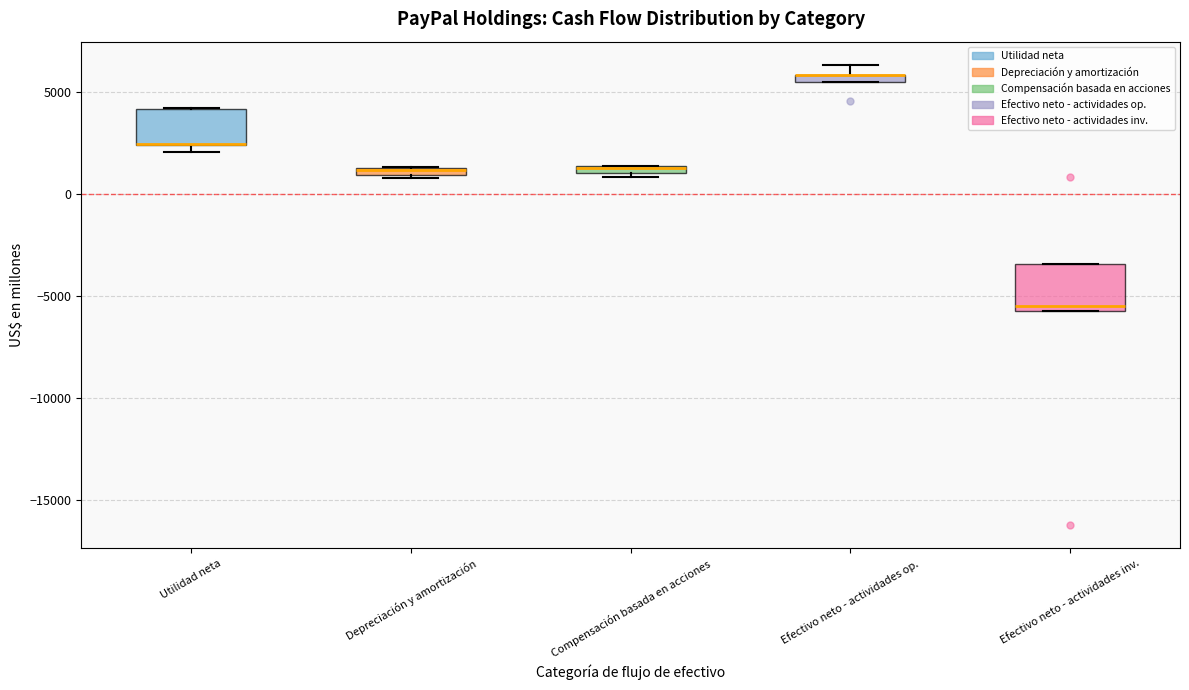

Where is the lower edge of the box for Utilidad neta on the y-axis? The values are not printed on the chart, so give them approximately, as read against the axis.

2500